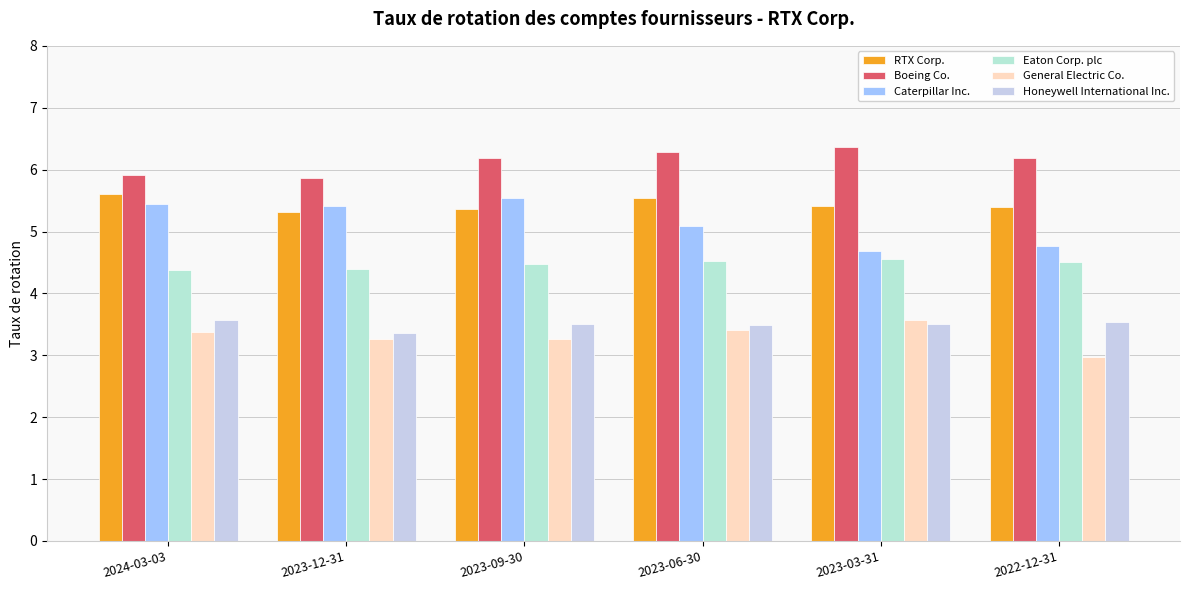

What is the difference between the maximum and second lowest values in the Honeywell International Inc. series?

0.1